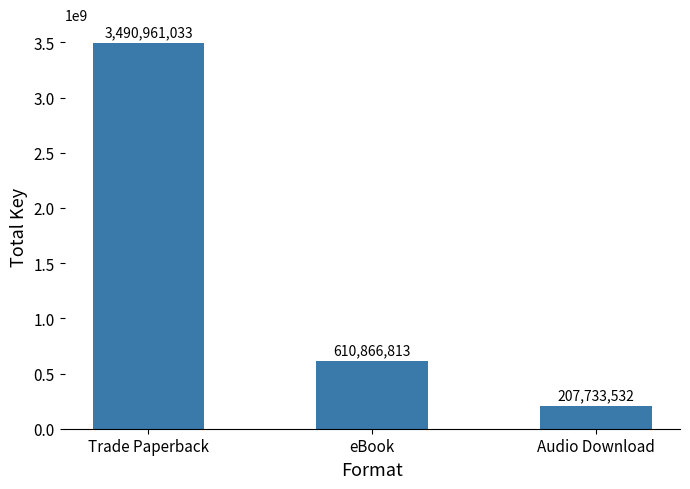

True or false: the data shows 407575041 at eBook.

False